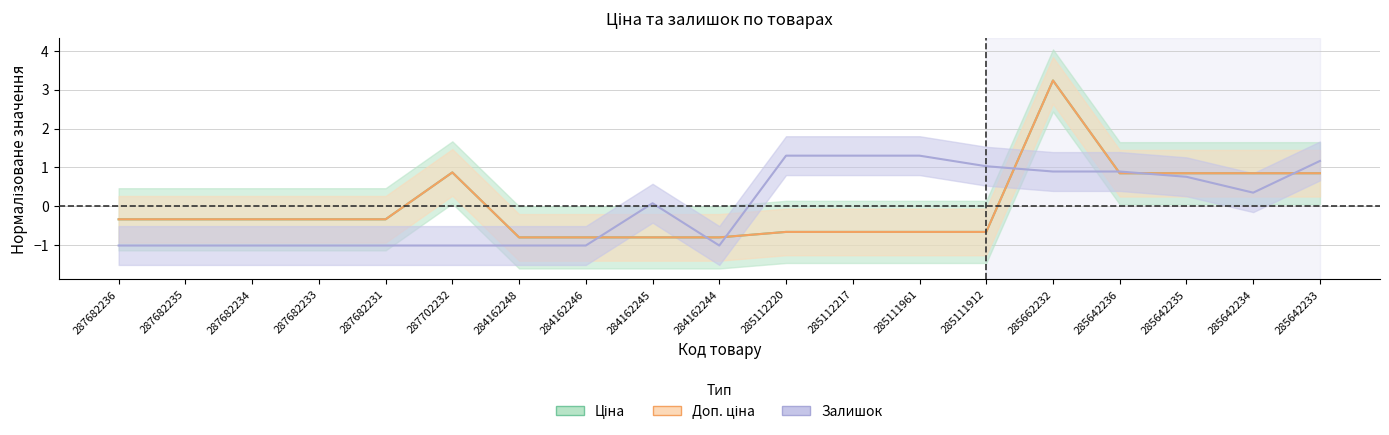

How many lines are shown in the chart?

3